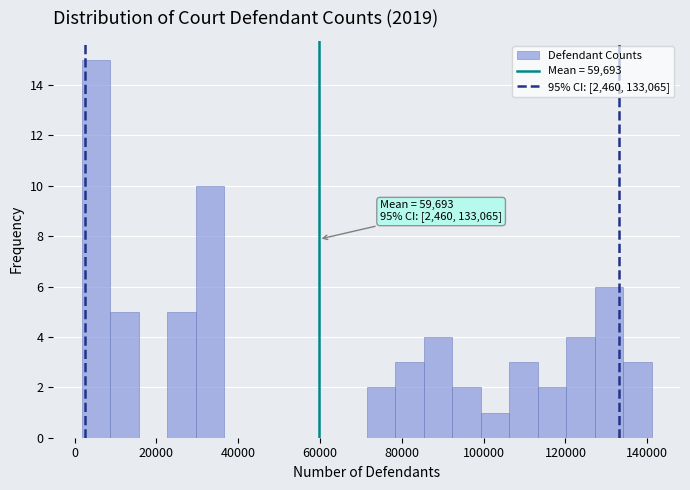

Around what value on the x-axis is the tallest bar? Give the approximate position of its centre, as read against the axis.

6000